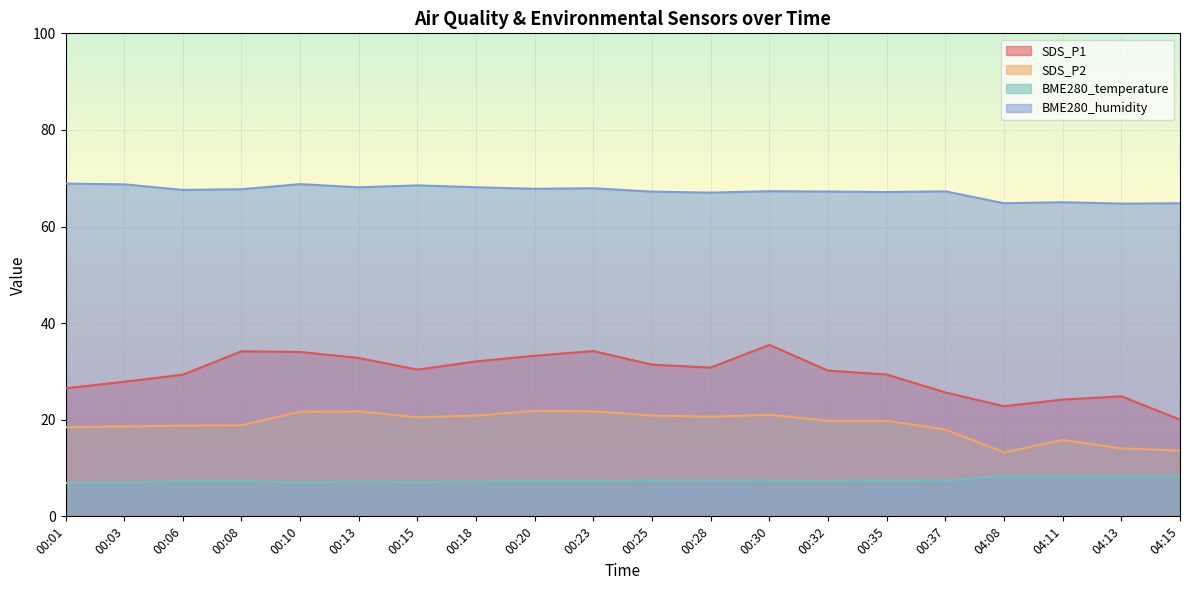

How many distinct data groups are displayed?

4